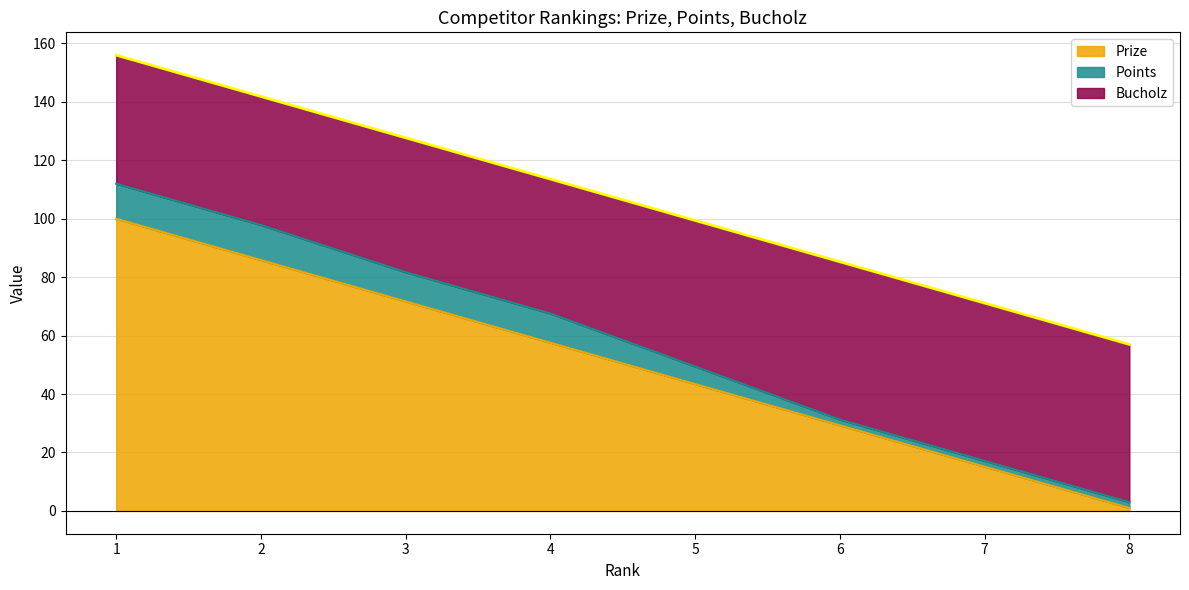

What are all the series names shown in the legend?

Prize, Points, Bucholz